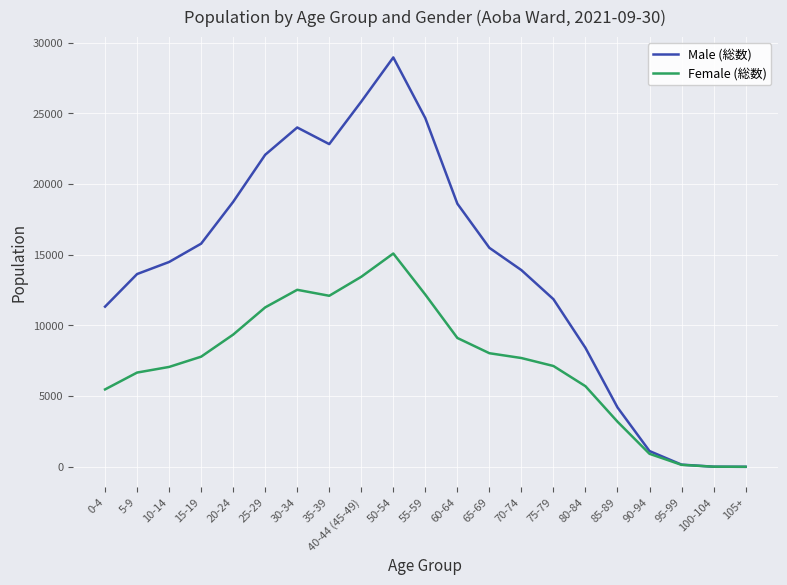

Between 5-9 and 55-59, which series saw the biggest shift?

Male (総数)